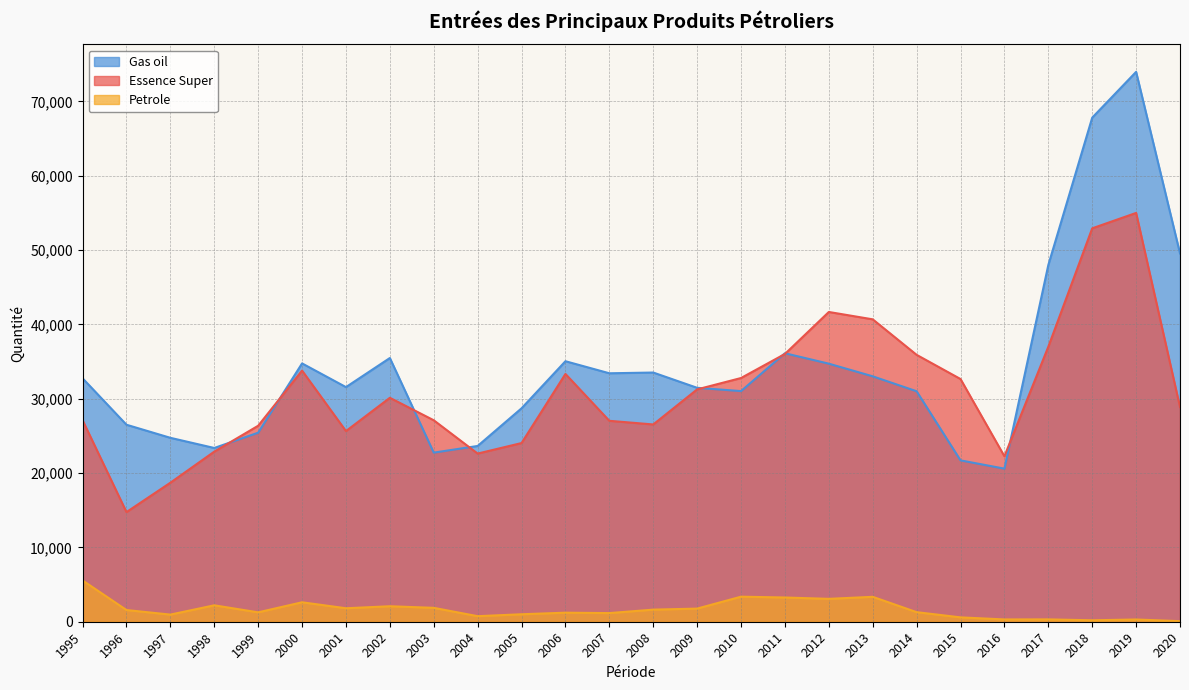

What is the difference between the maximum and second lowest values in the Gas oil series?

52274